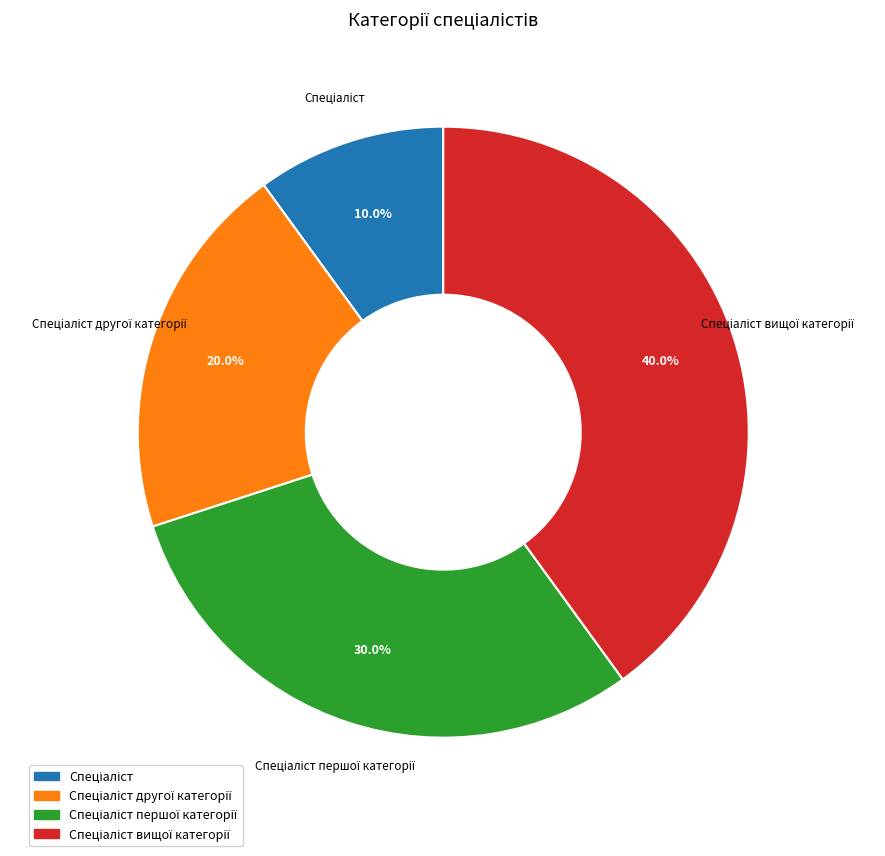

Is there any slice that represents more than half of the pie?

No